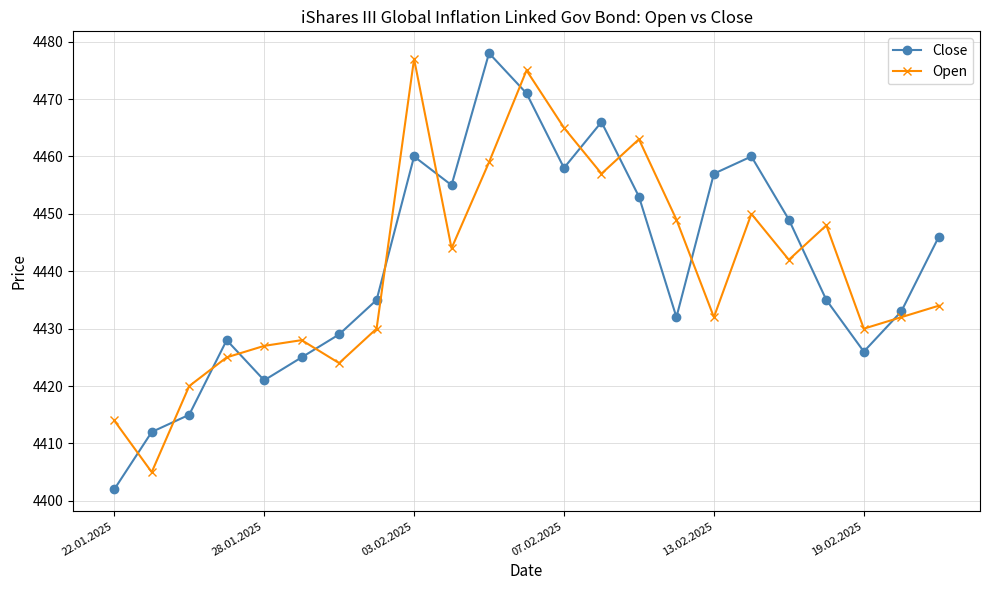

What is the value of the Close point at the 9th from the left?

4460